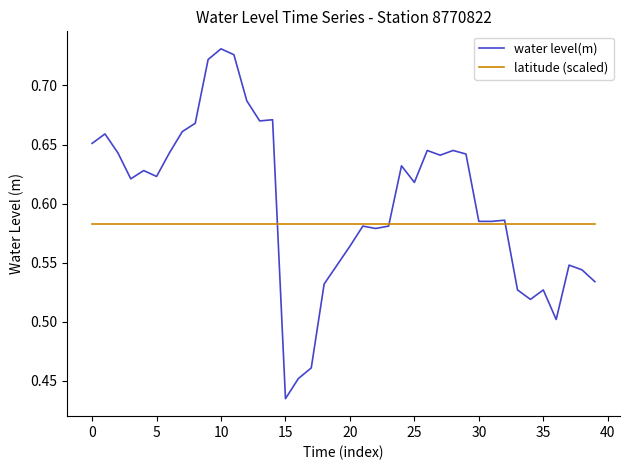

Which series has the largest total across all categories?

water level(m)